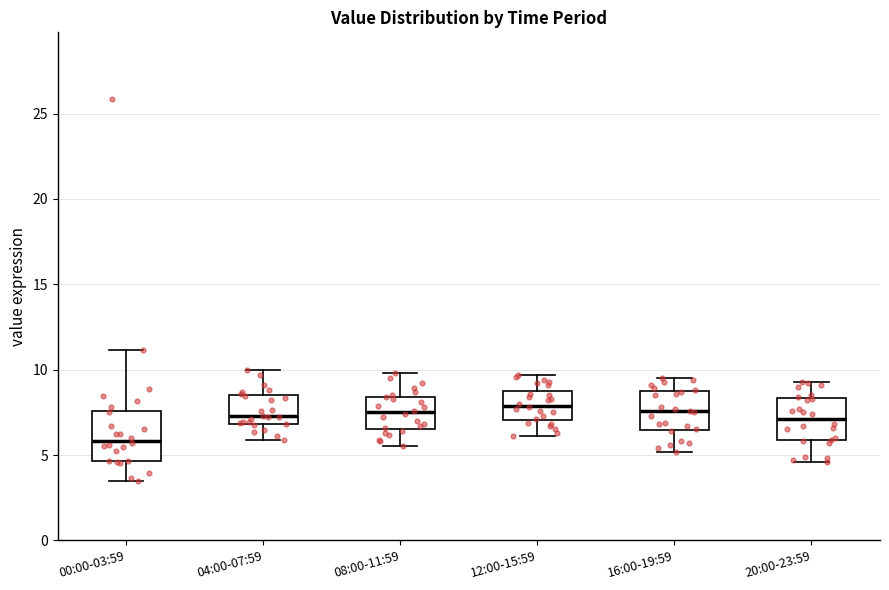

Reading left to right, read every box against the y-axis: the position of its median line, the range the box covers, and the ends of its whiskers. The values are not printed on the chart, so give them approximately, as read against the axis.

00:00-03:59: median 6.0, box 4.5 to 7.5, whiskers 3.5 to 11.0
04:00-07:59: median 7.5, box 7.0 to 8.5, whiskers 6.0 to 10.0
08:00-11:59: median 7.5, box 6.5 to 8.5, whiskers 5.5 to 10.0
12:00-15:59: median 8.0, box 7.0 to 8.5, whiskers 6.0 to 9.5
16:00-19:59: median 7.5, box 6.5 to 8.5, whiskers 5.0 to 9.5
20:00-23:59: median 7.0, box 6.0 to 8.5, whiskers 4.5 to 9.5